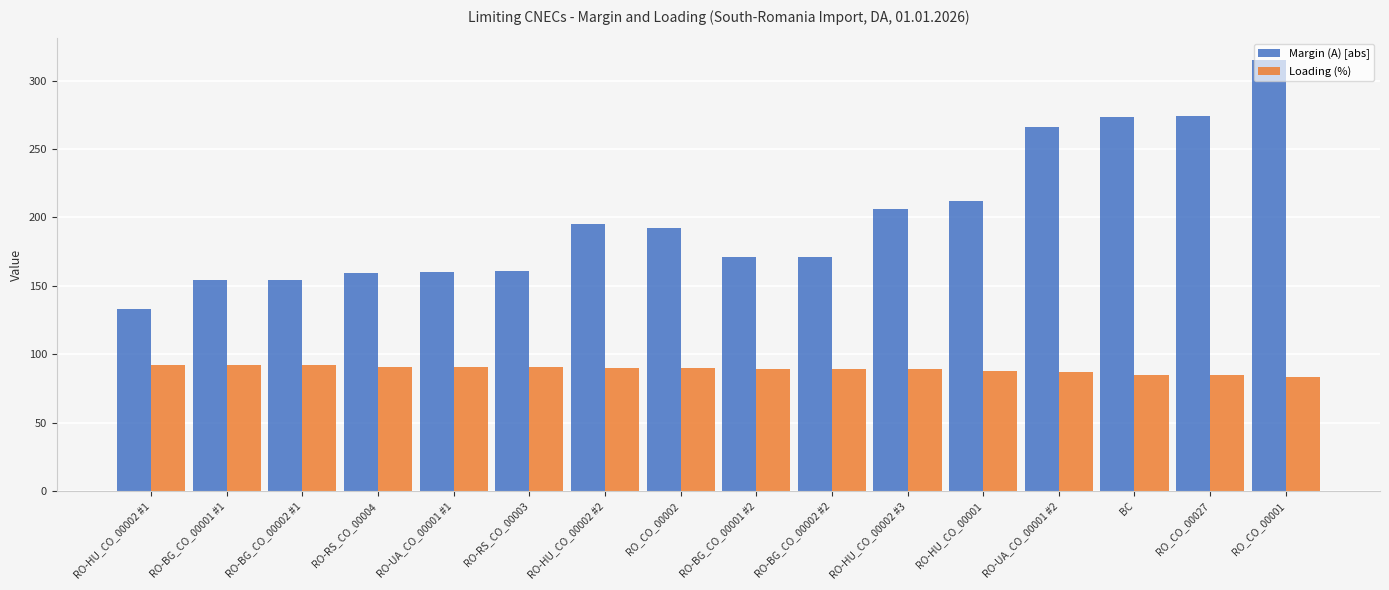

What is the difference between the second highest and minimum values in the Margin (A) [abs] series?

141